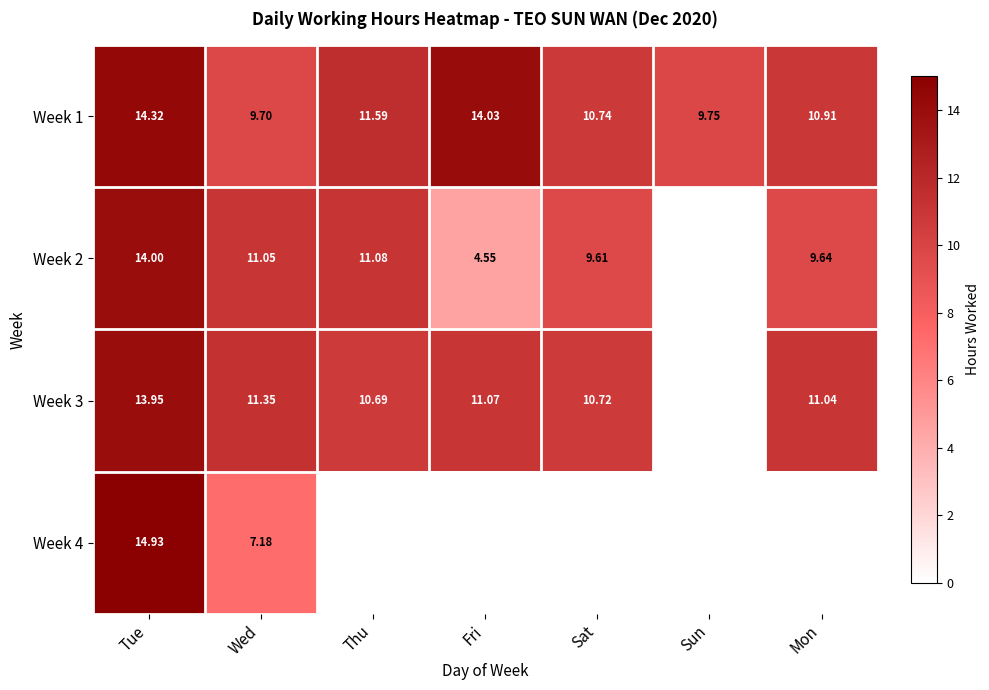

At which label does Week 1 first exceed 10?

Tue